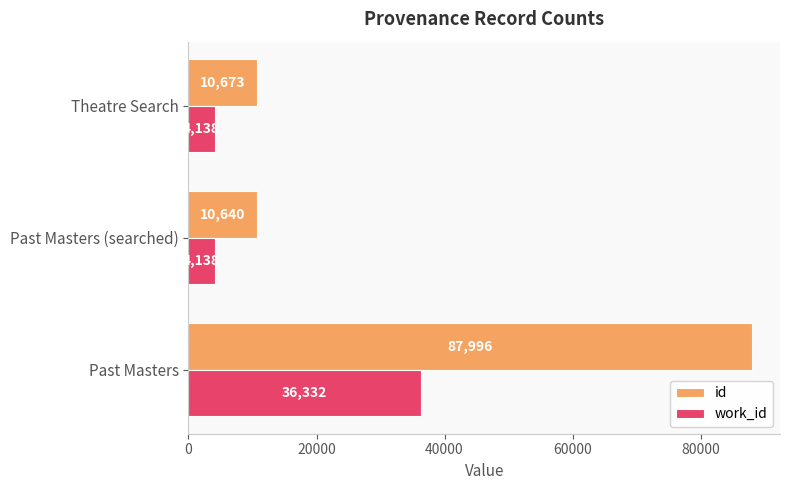

What is the difference between the second highest and minimum values in the id series?

33